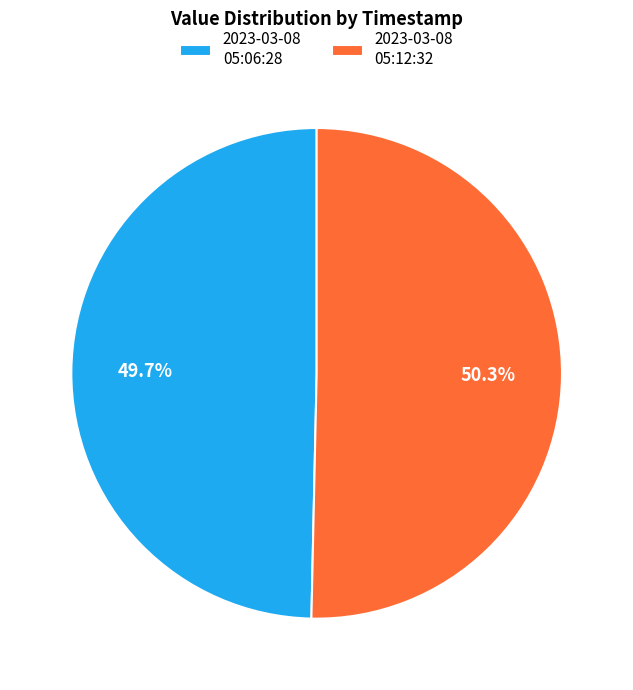

Count the number of slices in the pie.

2